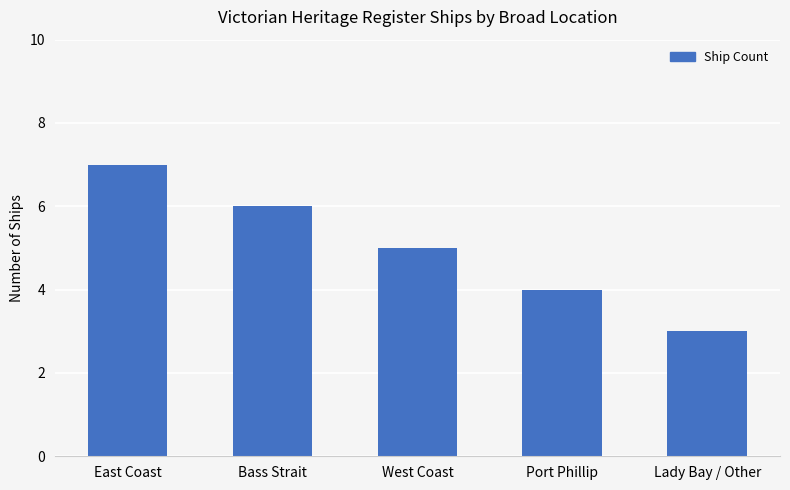

List the labels in order of value, largest first.

East Coast, Bass Strait, West Coast, Port Phillip, Lady Bay / Other